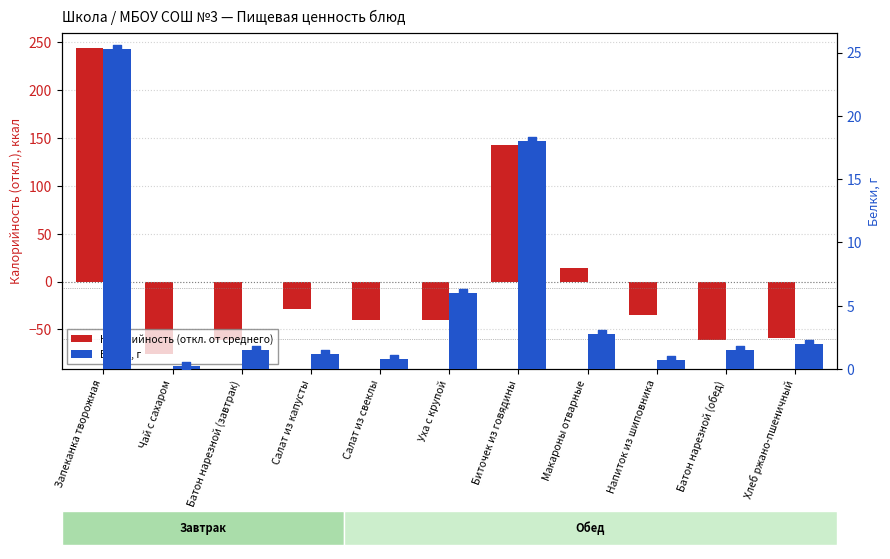

Which series has the largest total across all categories?

Белки, г